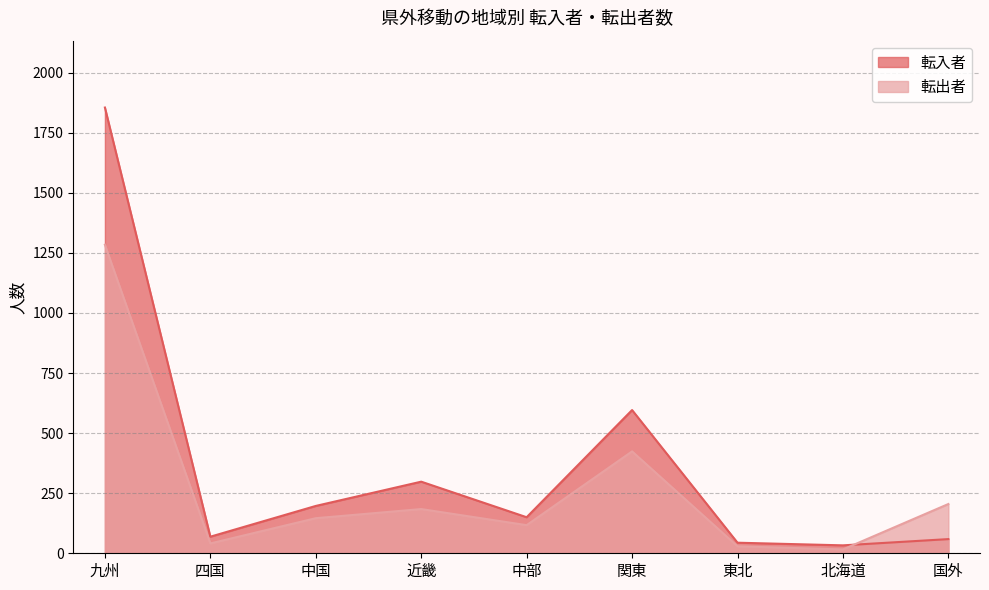

Is the value of 転入者 at 北海道 greater than the value of 転出者 at 中国?

No